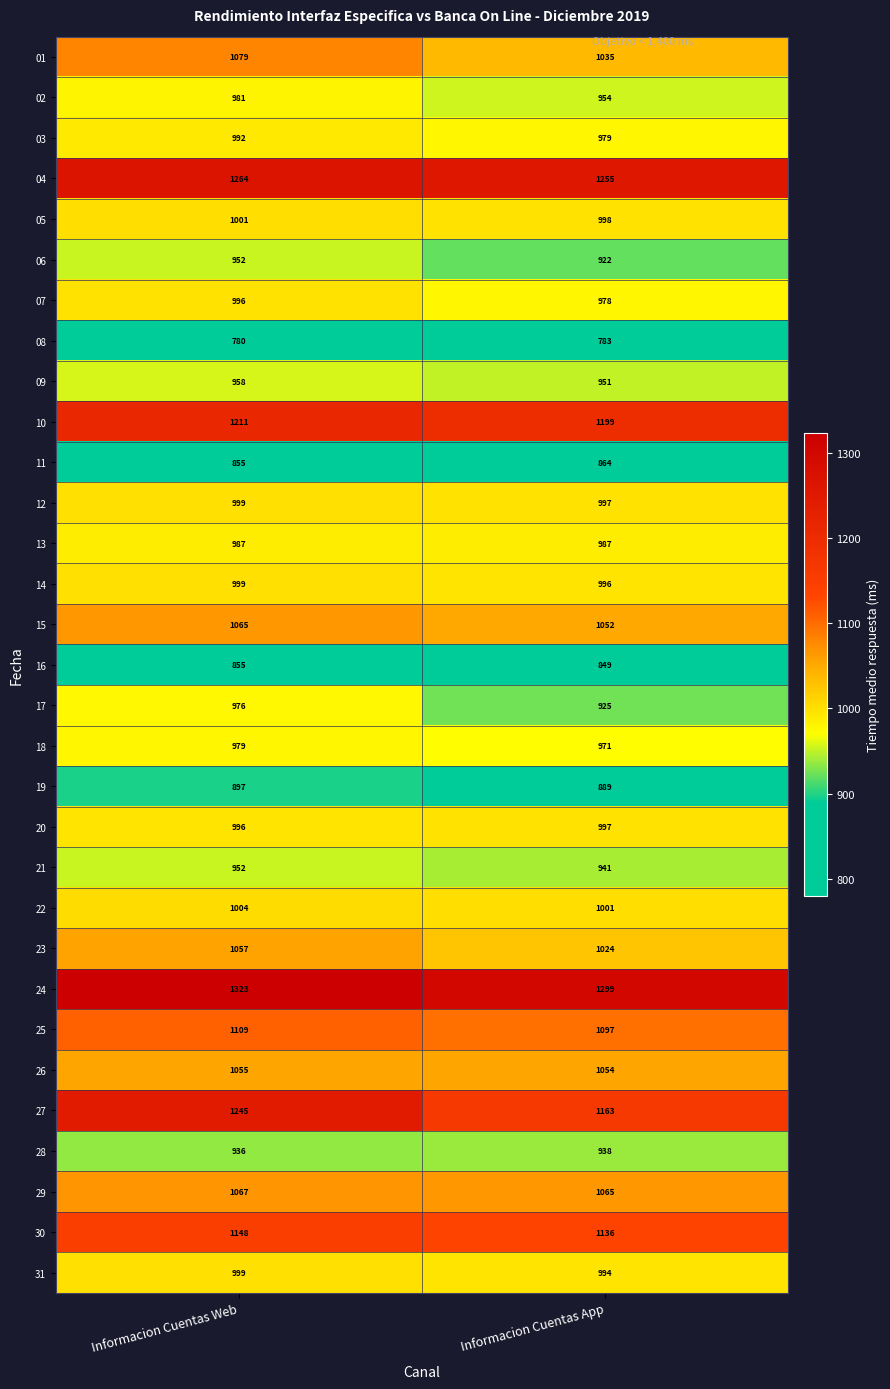

Read the 01 value at Informacion Cuentas App, to the nearest 5.

1035